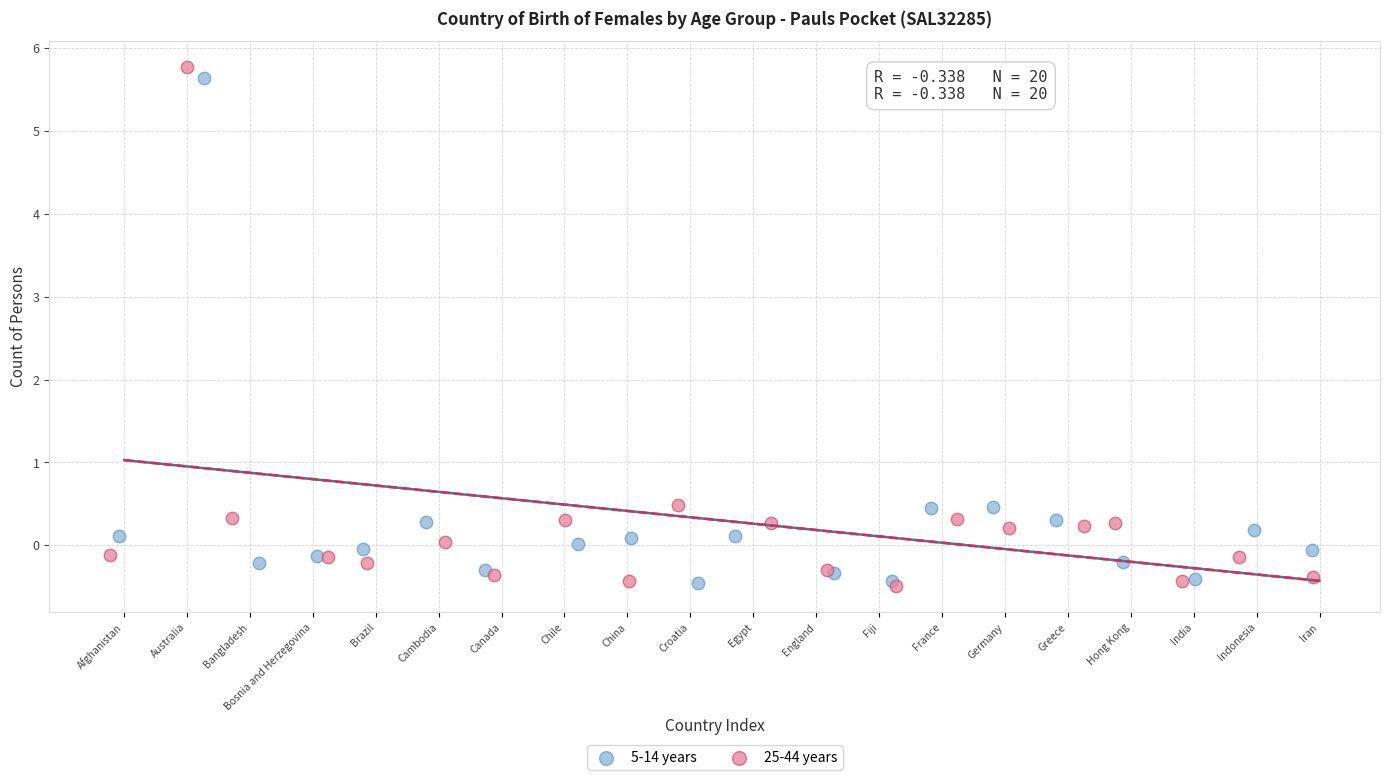

Which series has the largest Y range (max minus min)?

25-44 years